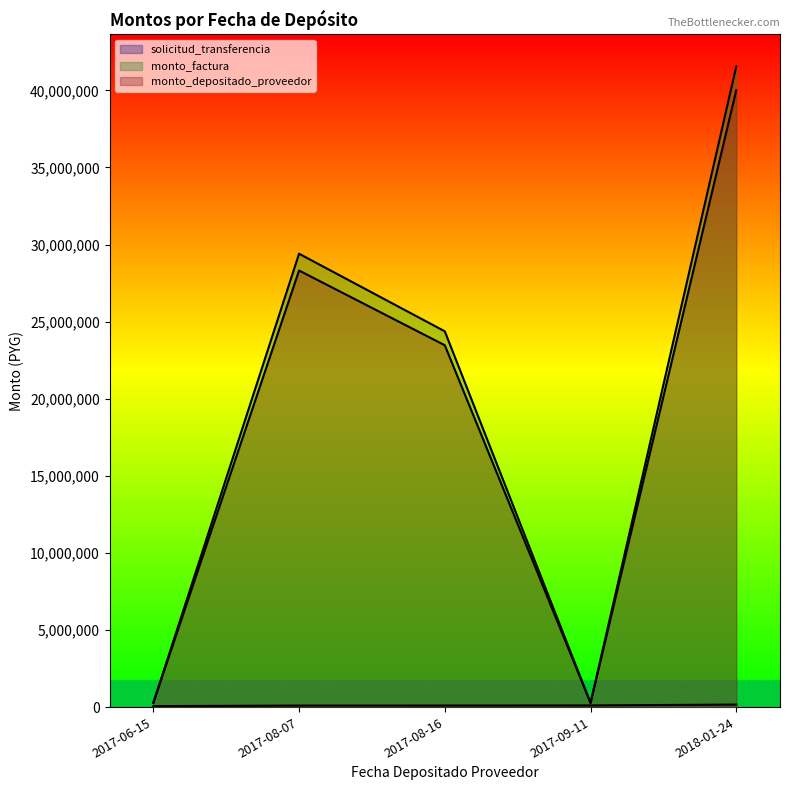

How many lines are shown in the chart?

3